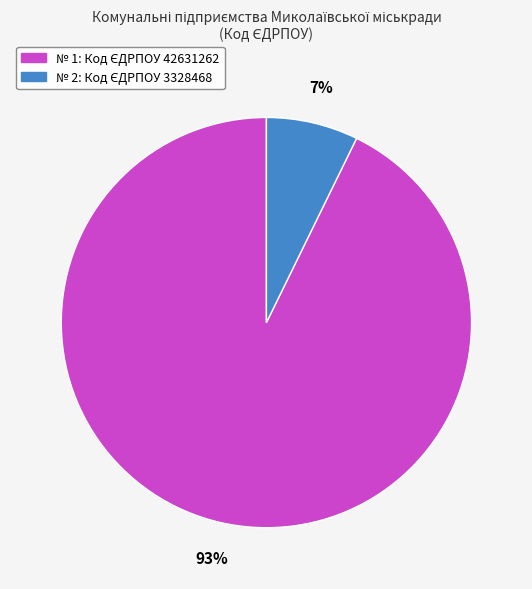

To the nearest percent, what is the difference between the largest and smallest slice percentages?

86%